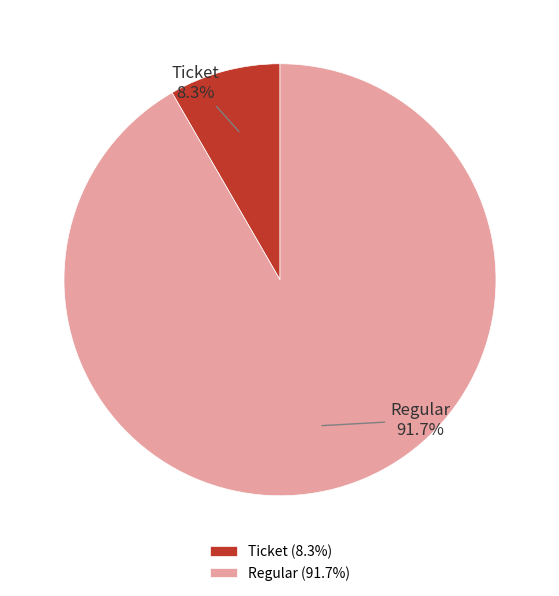

To the nearest percent, what is the combined percentage of Ticket and Regular?

100%